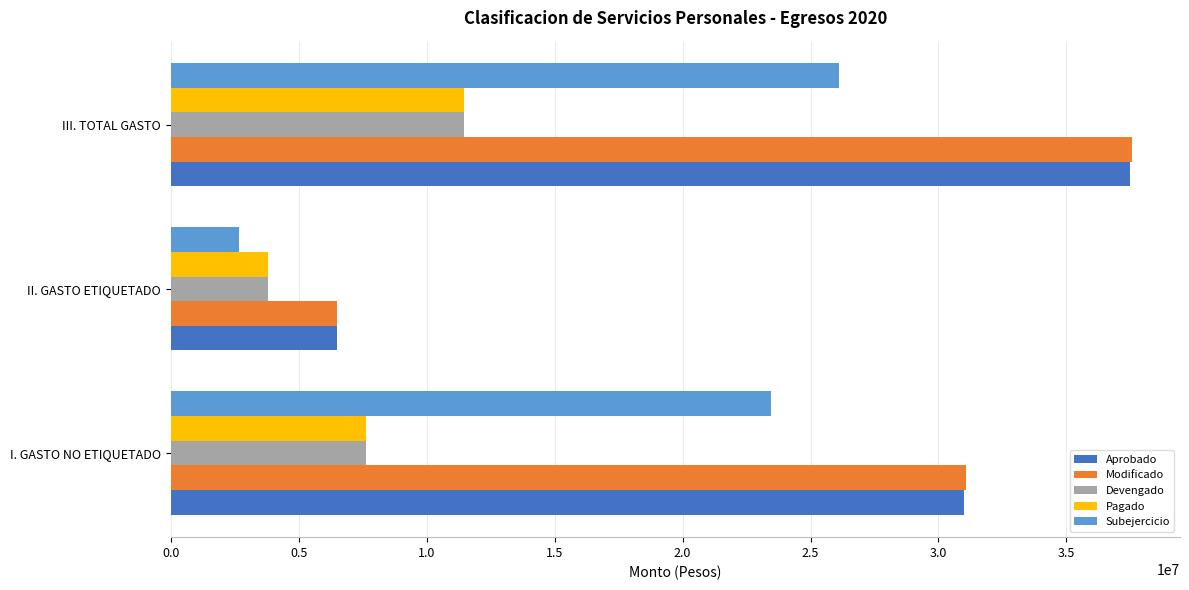

What is the maximum value for Subejercicio?

26118200.1